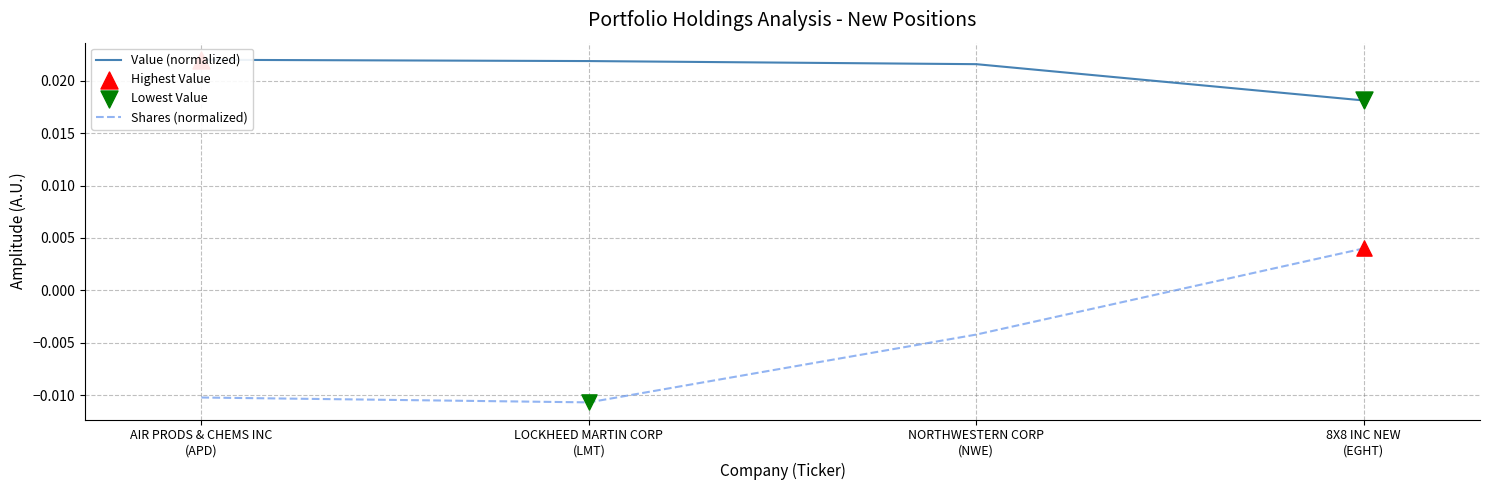

What are all the series names shown in the legend?

Value (normalized), Shares (normalized)